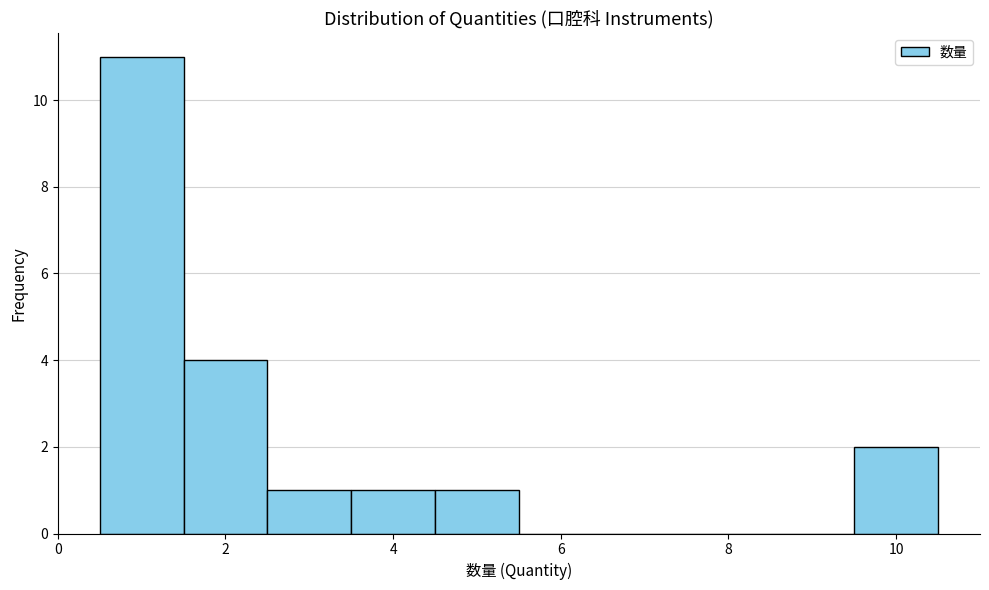

Reading left to right, transcribe this chart: for each bar, give the range it covers on the x-axis and its height. Neither the bar edges nor the heights are printed on the chart, so give them approximately, as read against the axes.

0.5 to 1.5: 11
1.5 to 2.5: 4
2.5 to 3.5: 1
3.5 to 4.5: 1
4.5 to 5.5: 1
5.5 to 6.5: 0
6.5 to 7.5: 0
7.5 to 8.5: 0
8.5 to 9.5: 0
9.5 to 10.5: 2